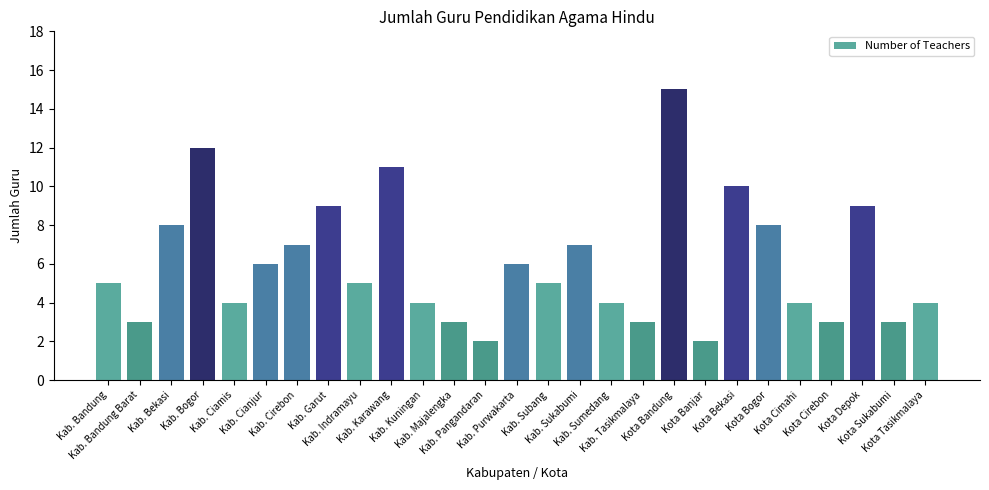

Are the bars horizontal?

No